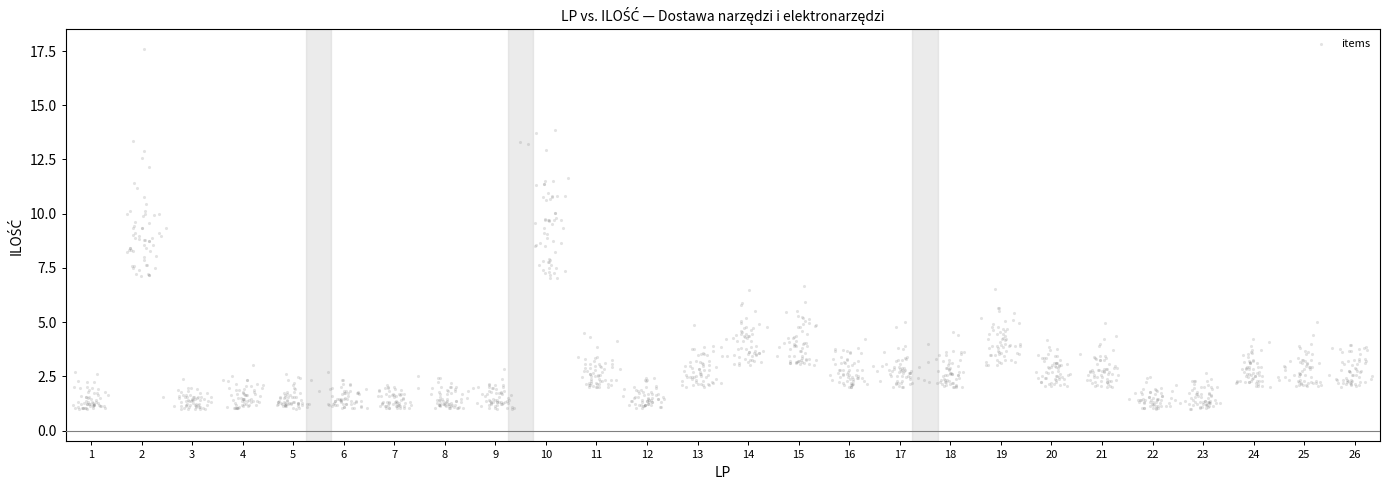

What is the range of X values (max minus min)?

25.7